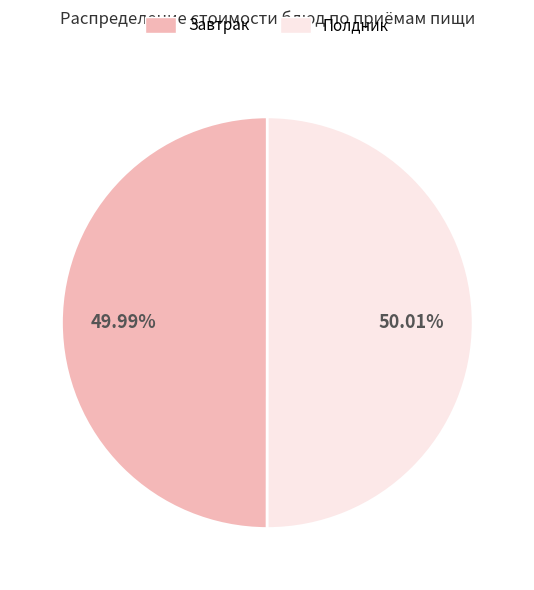

Is there a majority slice in this chart?

Yes